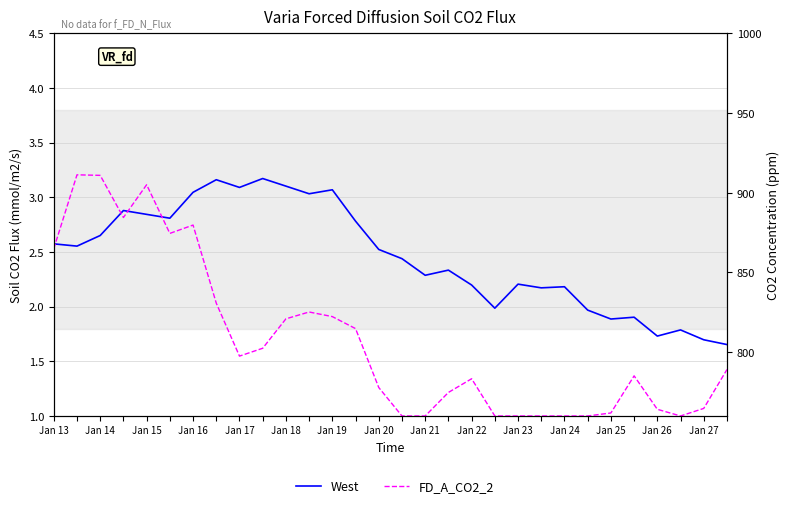

How many values in the West series are below 2?

8